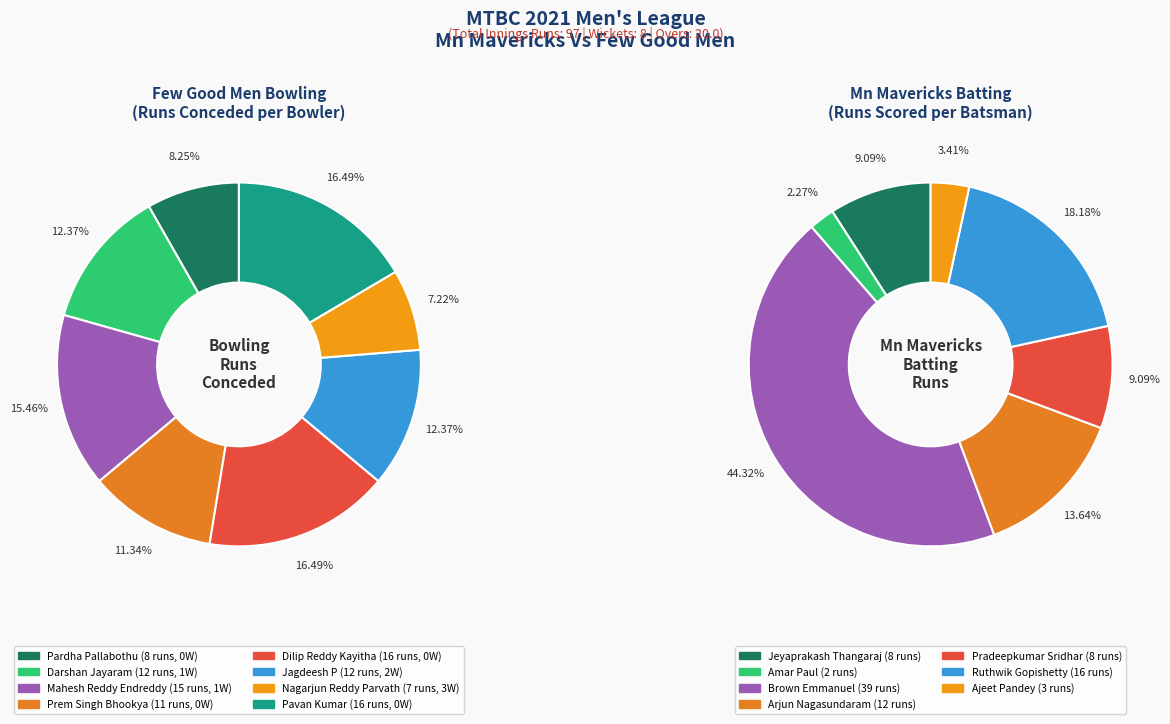

Count the number of slices in the pie.

8